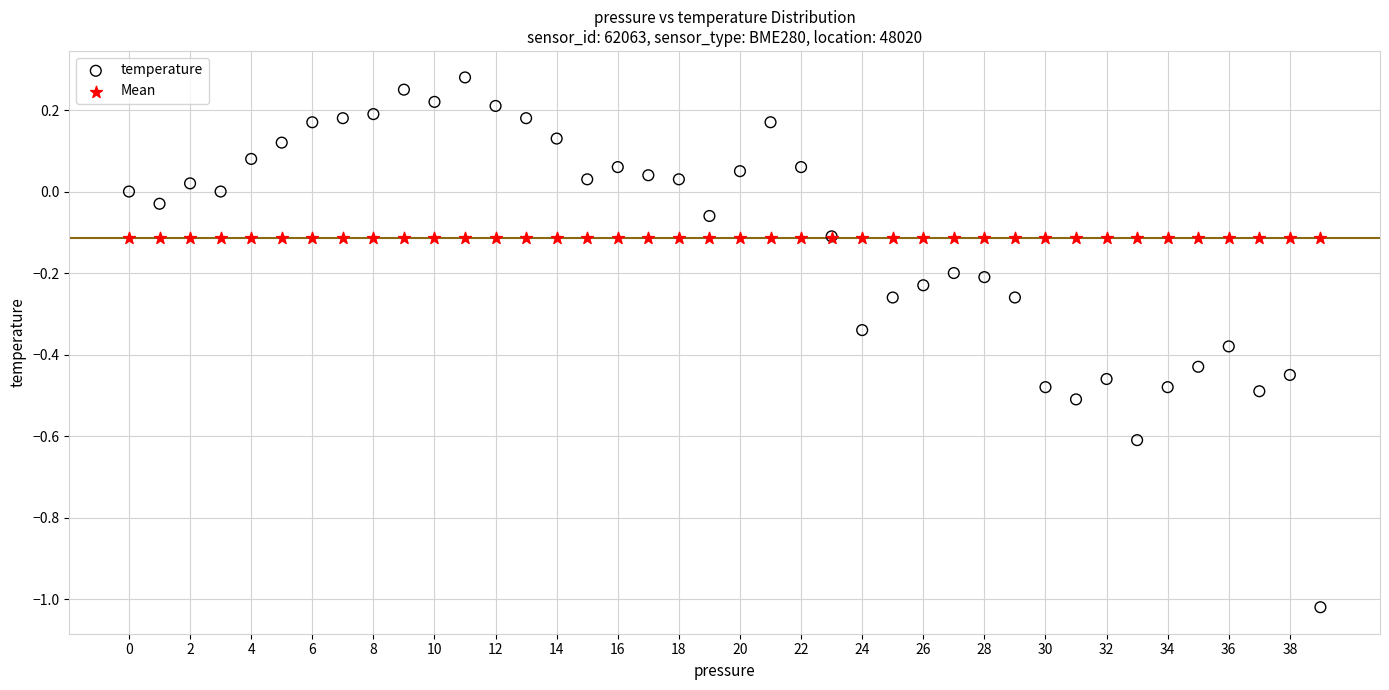

Which series reaches the maximum Y coordinate?

temperature